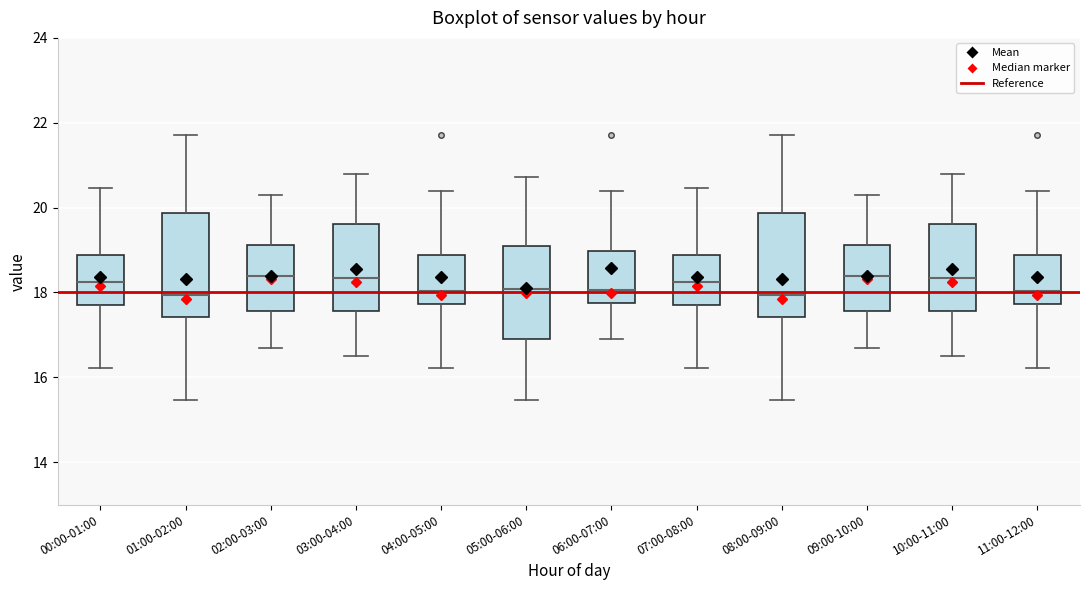

Where is the lower edge of the box for 06:00-07:00 on the y-axis? The values are not printed on the chart, so give them approximately, as read against the axis.

17.8